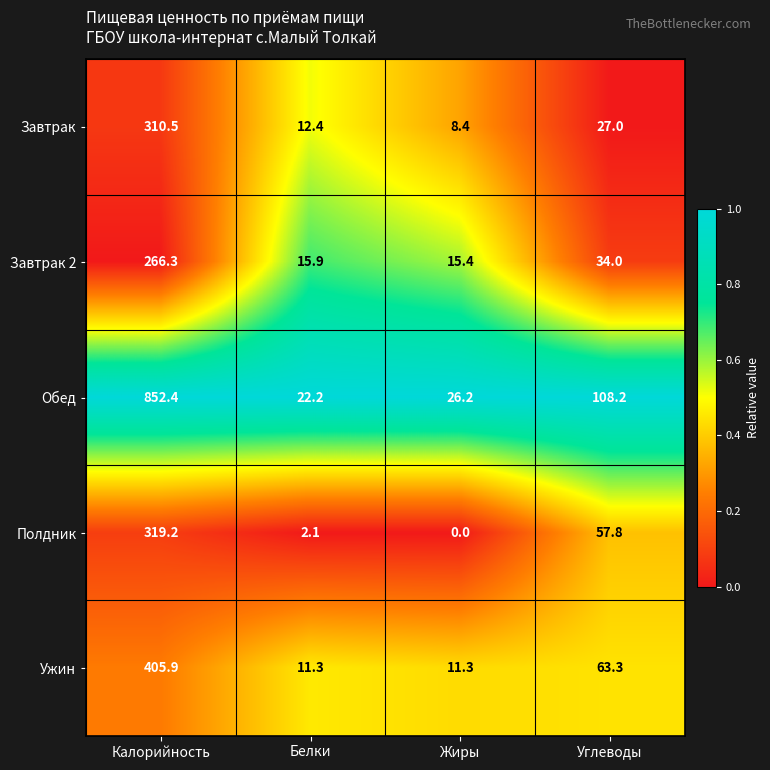

How many series are shown in this chart?

5